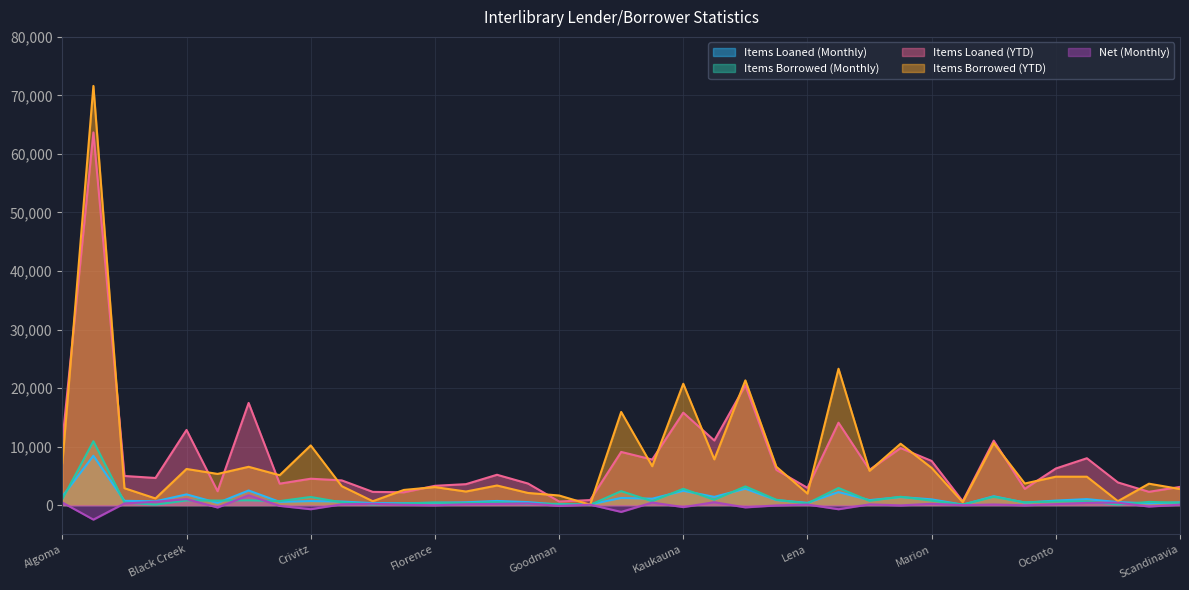

How many series are shown in this chart?

5